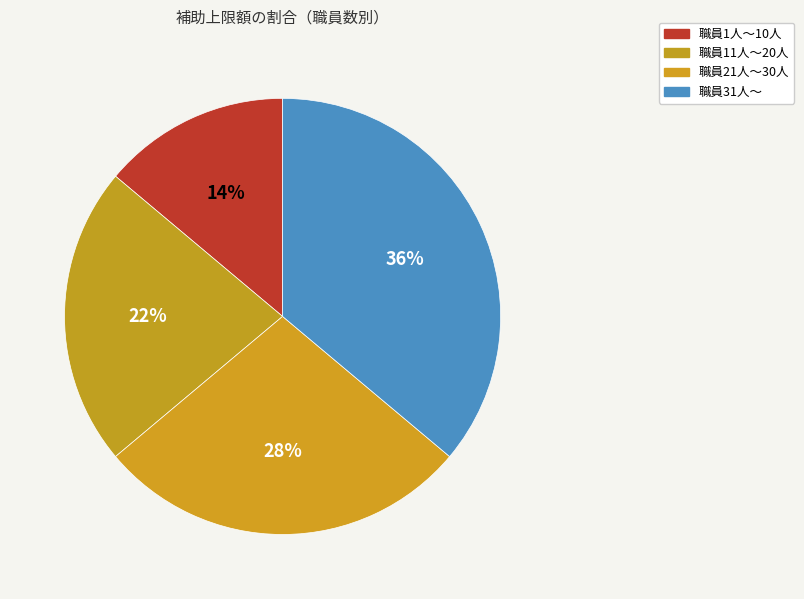

Rank the categories by value from lowest to highest.

職員1人～10人, 職員11人～20人, 職員21人～30人, 職員31人～